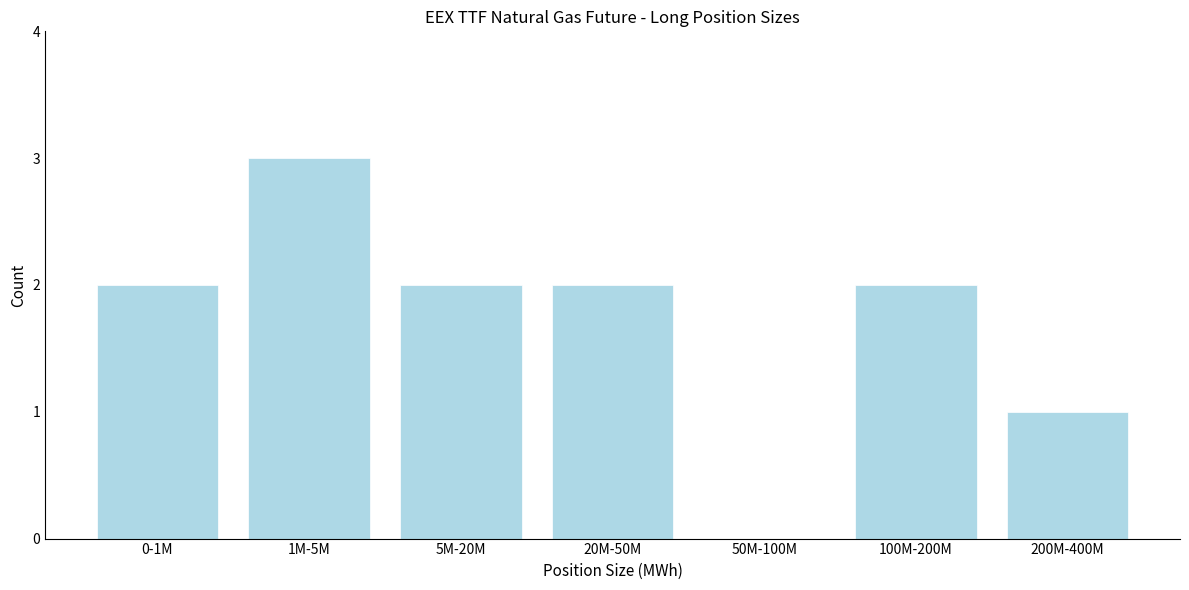

Reading left to right, list all the values displayed in this chart.

0-1M=2	1M-5M=3	5M-20M=2	20M-50M=2	50M-100M=0	100M-200M=2	200M-400M=1